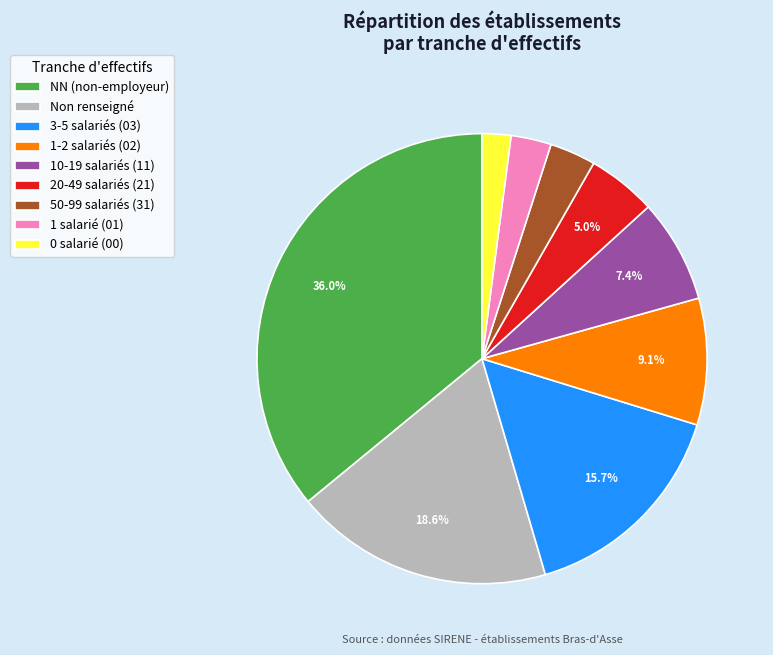

Combined, do 3-5 salariés (03) and NN (non-employeur) account for over 50%?

Yes